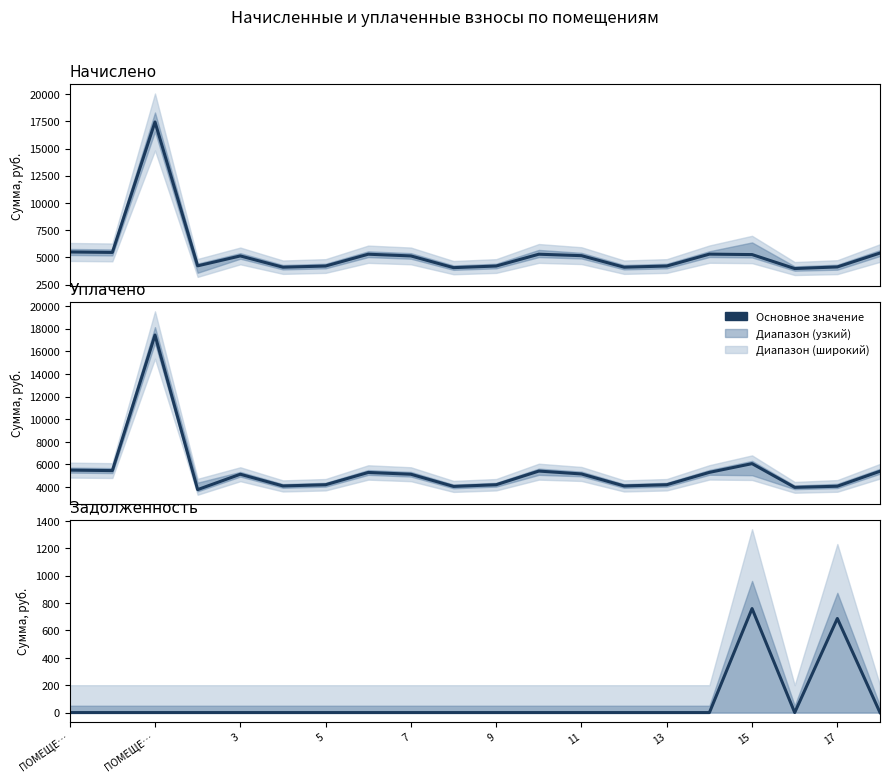

What is the minimum value for Начислено?

3974.4